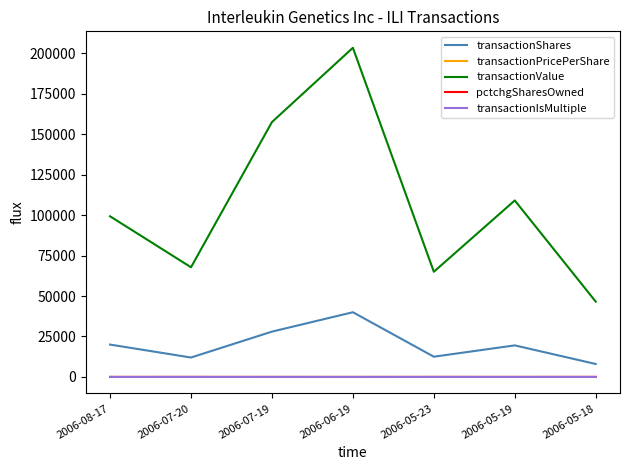

What is the greatest value displayed?

203480.0